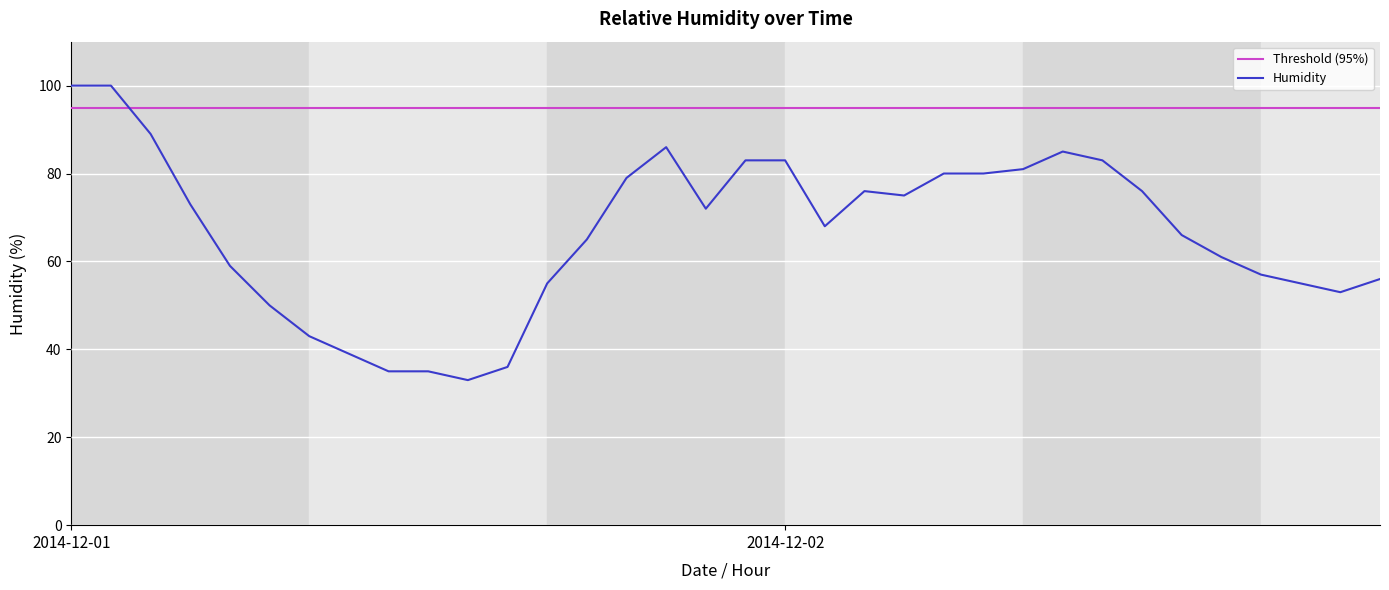

Does the chart display data point markers on the line(s)?

No